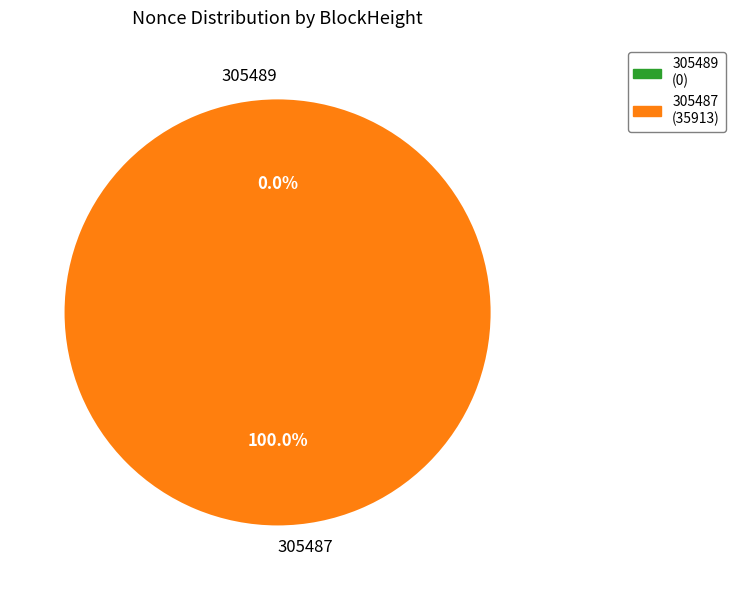

Is the sum of 305489 and 305487 greater than half?

Yes